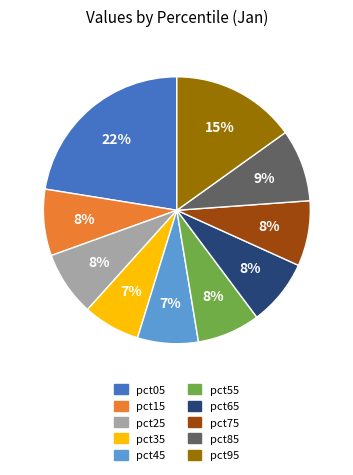

The pct75 slice represents 20% of the pie. True or false?

False